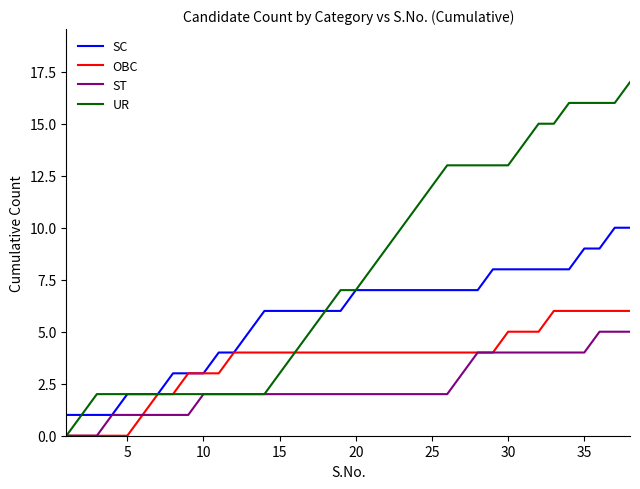

Which series has the largest range (max minus min)?

UR